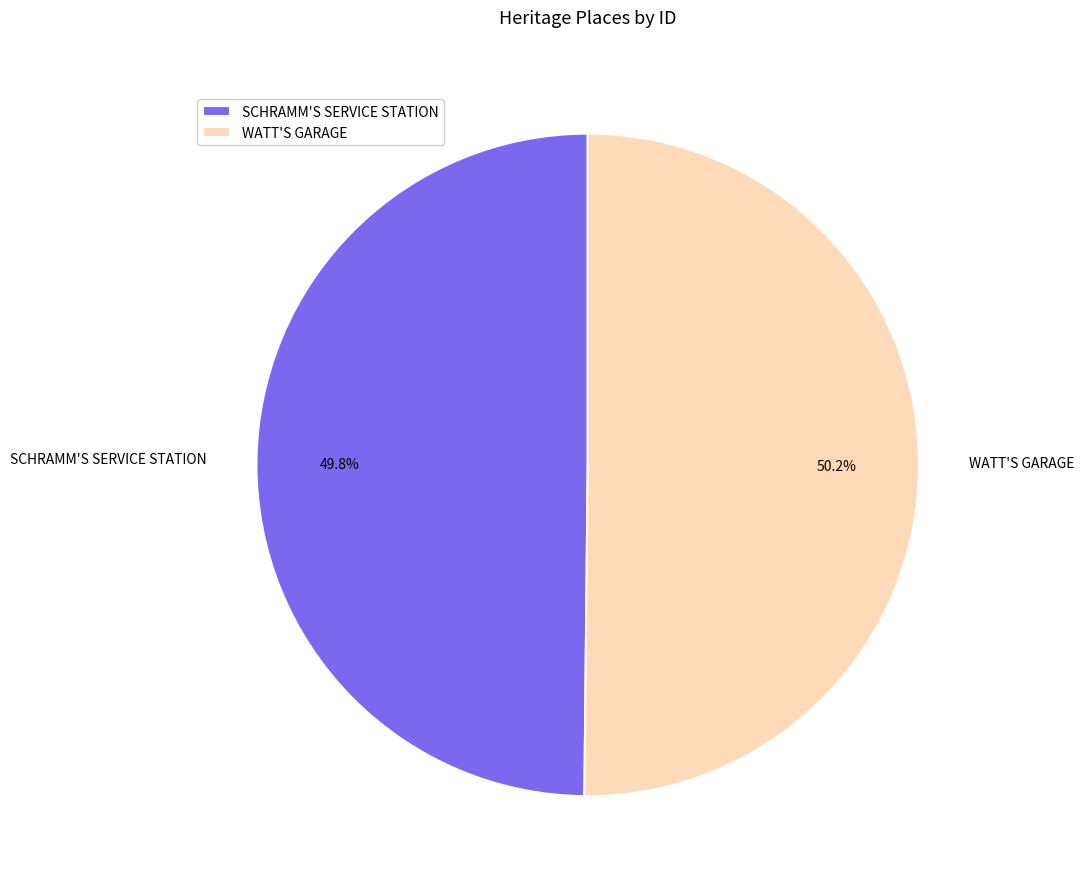

Do WATT'S GARAGE and SCHRAMM'S SERVICE STATION together represent more than half of the pie?

Yes